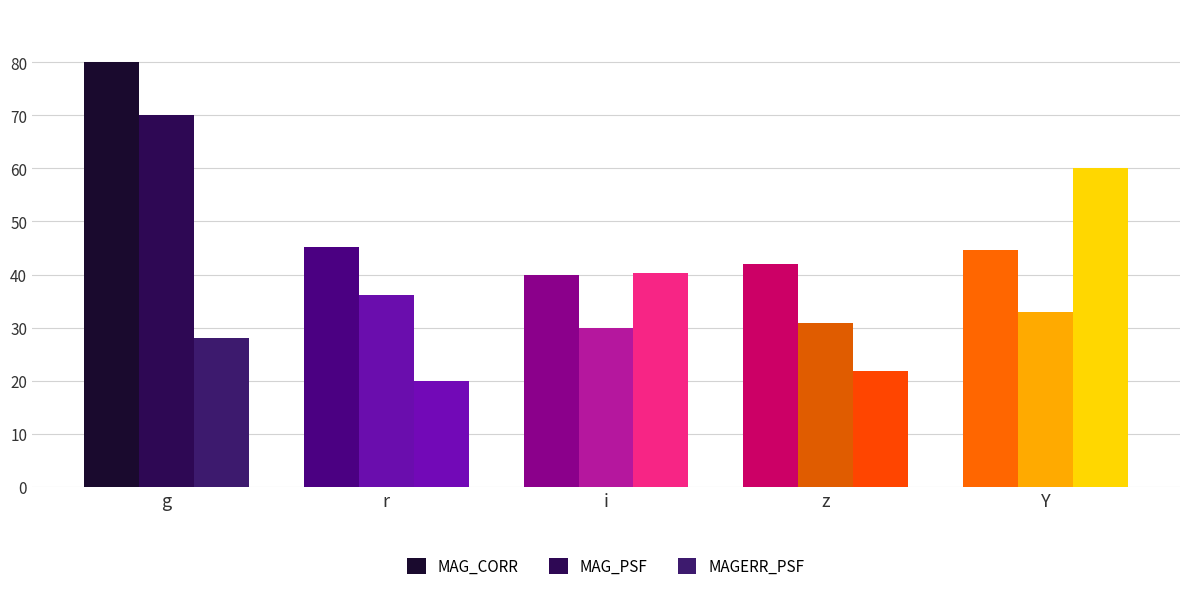

Reading left to right, what are all the values shown in this chart?

MAG_CORR: 80.0	45.2	40.0	41.9	44.6
MAG_PSF: 70.0	36.1	30.0	30.8	32.9
MAGERR_PSF: 28.0	20.0	40.3	21.8	60.0